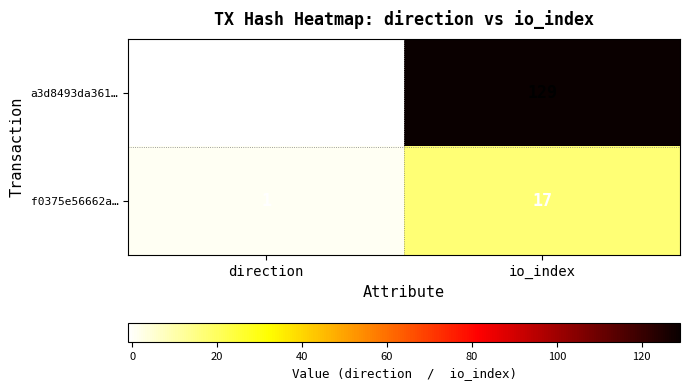

Reading left to right, transcribe all the data shown in this chart.

a3d8493da361…: direction=-1	io_index=129
f0375e56662a…: direction=1	io_index=17